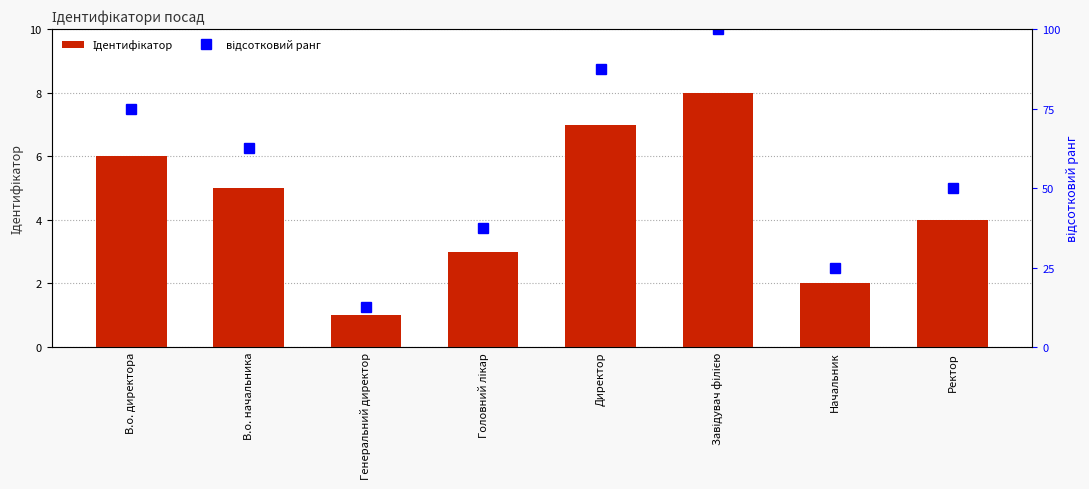

What are all the series names shown in the legend?

Ідентифікатор, відсотковий ранг